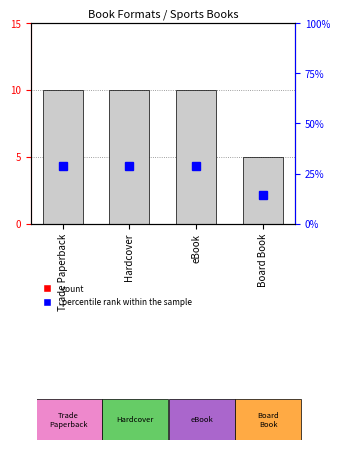

How many bars are there in total?

4